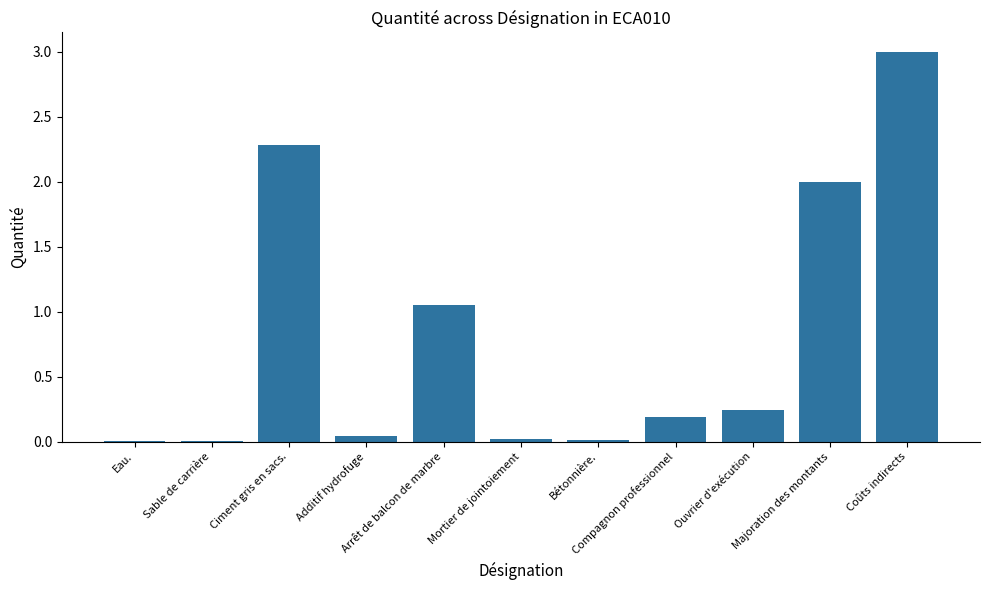

What is the maximum value shown in the chart?

3.0